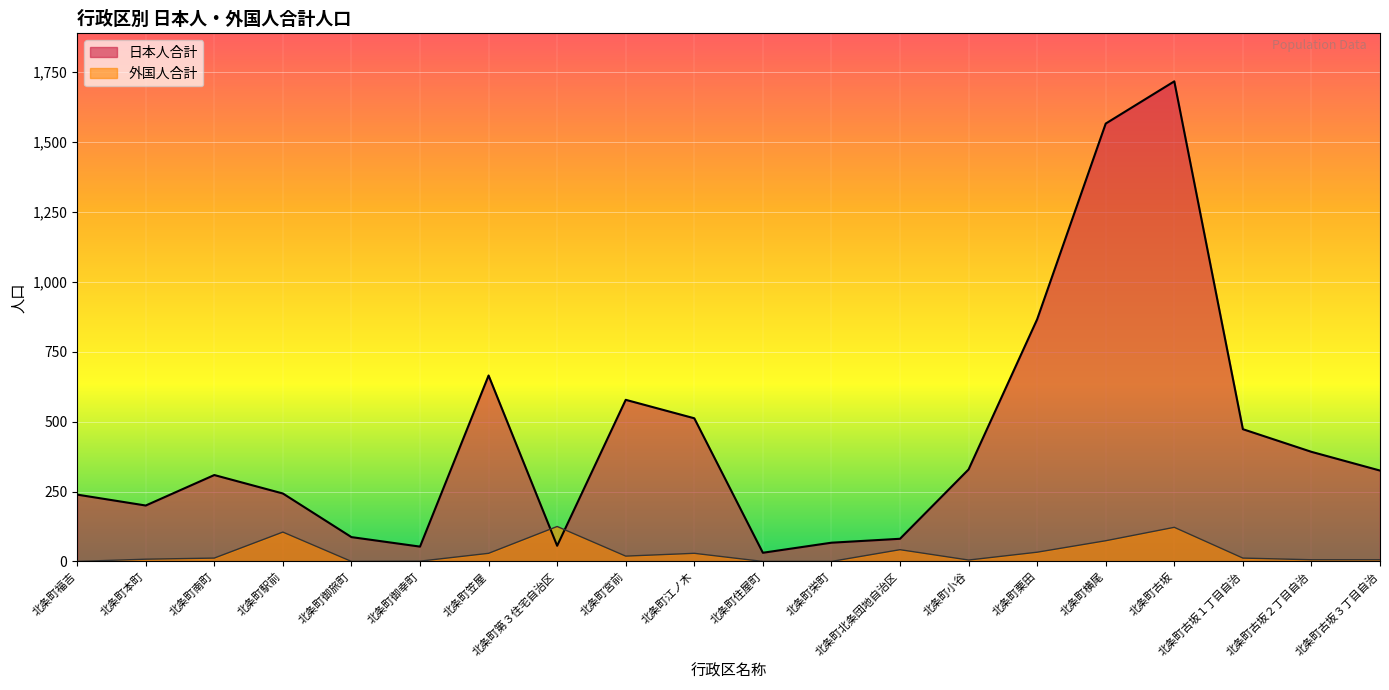

What is the difference between the highest and lowest values at 北条町北条団地自治区?

39